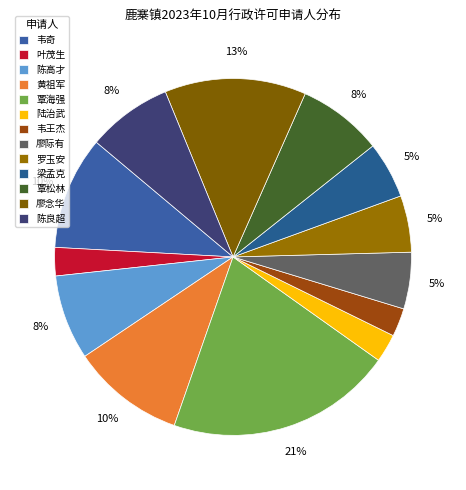

Which slice is the largest?

覃海强